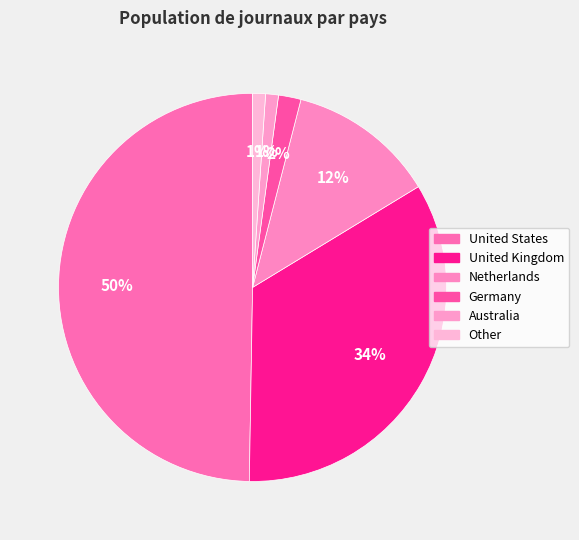

To the nearest percent, what is the difference between the largest and smallest slice percentages?

49%